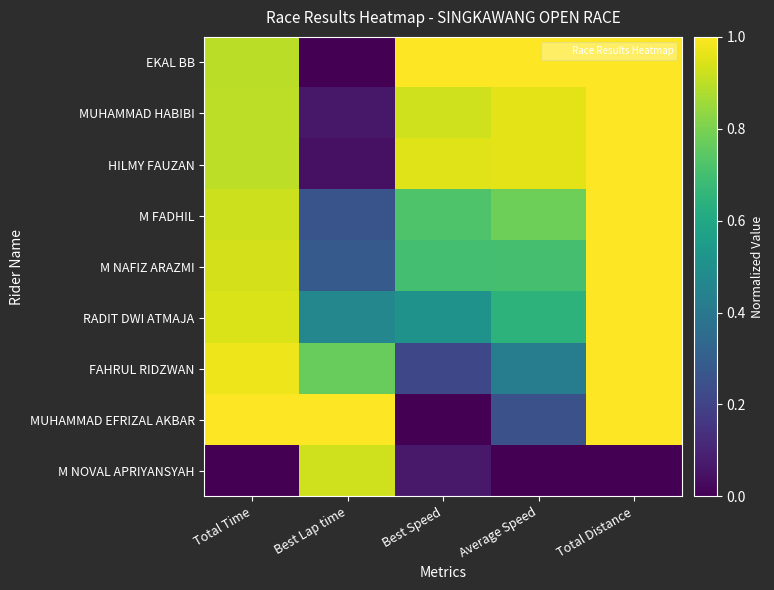

Reading right to left, transcribe all the data shown in this chart.

EKAL BB: Total Distance=1.0	Average Speed=1.0	Best Speed=1.0	Best Lap time=0.0	Total Time=0.9
MUHAMMAD HABIBI: Total Distance=1.0	Average Speed=1.0	Best Speed=0.9	Best Lap time=0.1	Total Time=0.9
HILMY FAUZAN: Total Distance=1.0	Average Speed=1.0	Best Speed=1.0	Best Lap time=0.0	Total Time=0.9
M FADHIL: Total Distance=1.0	Average Speed=0.8	Best Speed=0.7	Best Lap time=0.3	Total Time=0.9
M NAFIZ ARAZMI: Total Distance=1.0	Average Speed=0.7	Best Speed=0.7	Best Lap time=0.3	Total Time=0.9
RADIT DWI ATMAJA: Total Distance=1.0	Average Speed=0.6	Best Speed=0.5	Best Lap time=0.5	Total Time=0.9
FAHRUL RIDZWAN: Total Distance=1.0	Average Speed=0.4	Best Speed=0.2	Best Lap time=0.8	Total Time=1.0
MUHAMMAD EFRIZAL AKBAR: Total Distance=1.0	Average Speed=0.2	Best Speed=0.0	Best Lap time=1.0	Total Time=1.0
M NOVAL APRIYANSYAH: Total Distance=0.0	Average Speed=0.0	Best Speed=0.1	Best Lap time=0.9	Total Time=0.0